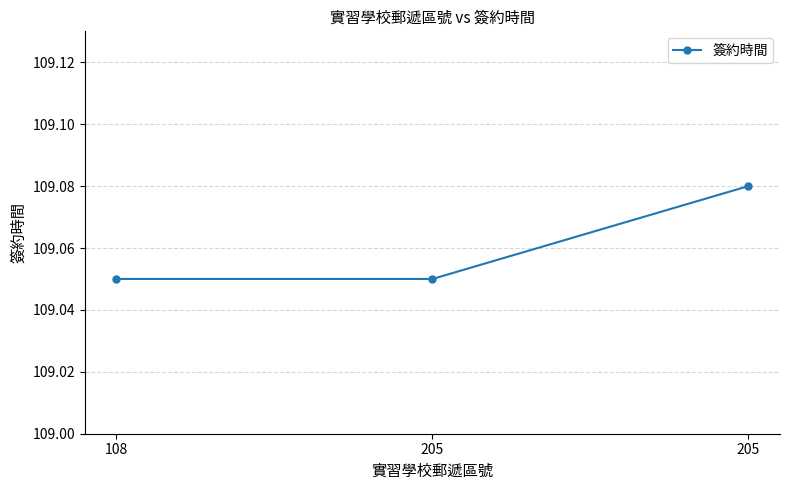

The chart shows a value of 109.1 at 205. True or false?

True